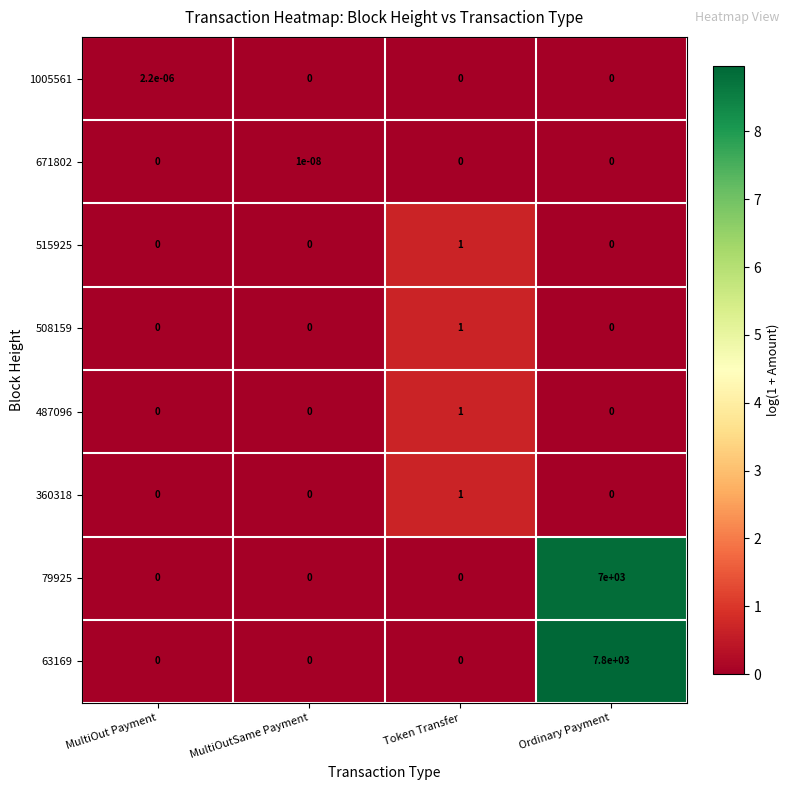

Is it true that 487096 equals 0.6 at Ordinary Payment?

False